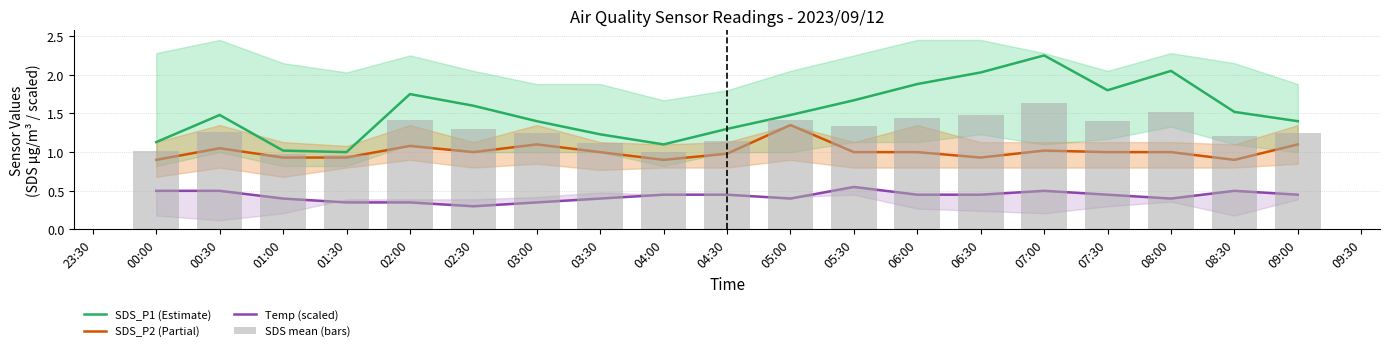

Rank the series at 08:00 from lowest to highest value.

Temp (scaled), SDS_P2 (Partial), SDS mean (bars), SDS_P1 (Estimate)